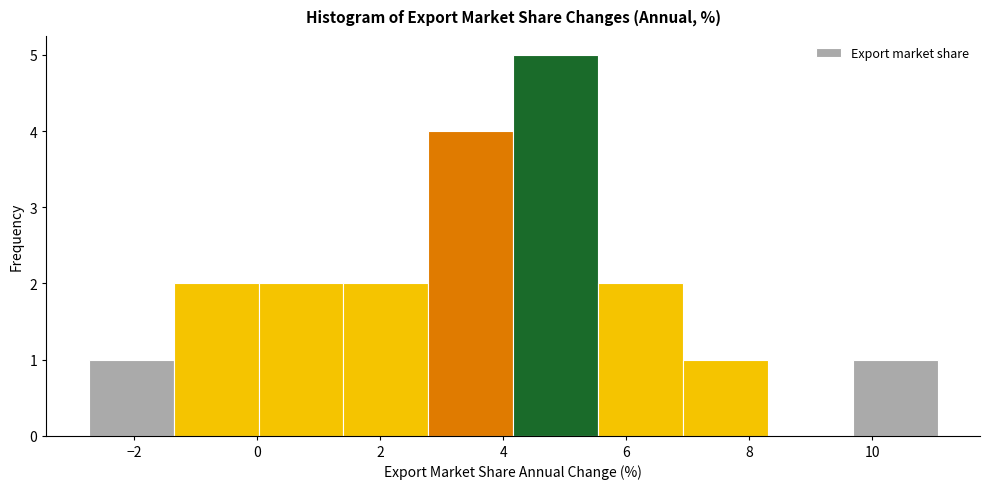

What is the height of the bar covering 9.6 to 11.0 on the x-axis? Neither the bar edges nor the heights are printed on the chart, so give them approximately, as read against the axes.

1